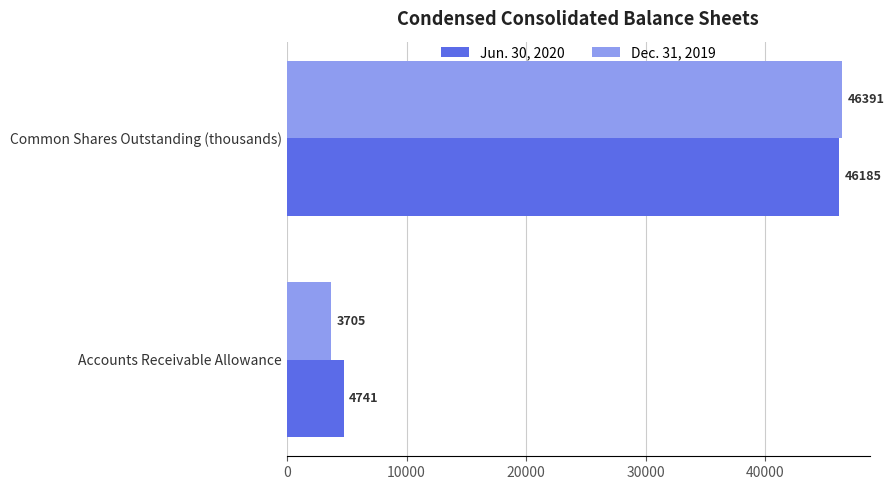

What is the sum of the Jun. 30, 2020 values at Common Shares Outstanding (thousands) and Accounts Receivable Allowance?

50926